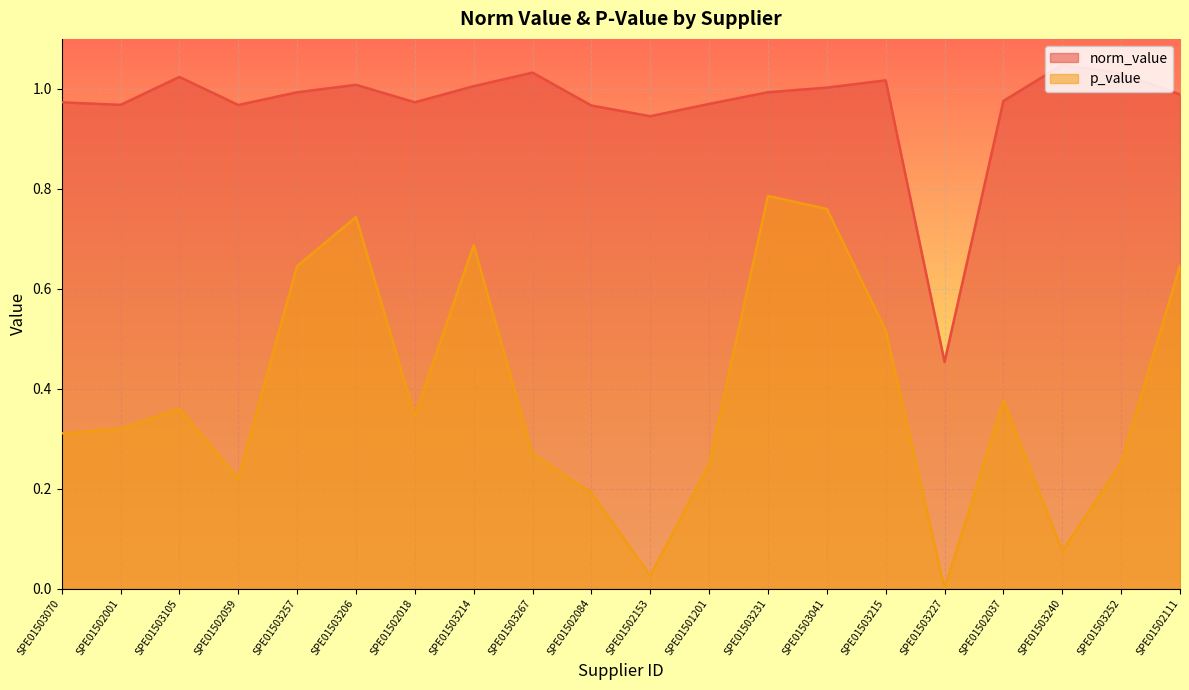

Reading left to right, transcribe all the data shown in this chart.

norm_value: SPE01503070=1.0	SPE01502001=1.0	SPE01503105=1.0	SPE01502059=1.0	SPE01503257=1.0	SPE01503206=1.0	SPE01502018=1.0	SPE01503214=1.0	SPE01503267=1.0	SPE01502084=1.0	SPE01502153=0.9	SPE01501201=1.0	SPE01503231=1.0	SPE01503041=1.0	SPE01503215=1.0	SPE01503227=0.5	SPE01502037=1.0	SPE01503240=1.0	SPE01503252=1.0	SPE01502111=1.0
p_value: SPE01503070=0.3	SPE01502001=0.3	SPE01503105=0.4	SPE01502059=0.2	SPE01503257=0.6	SPE01503206=0.7	SPE01502018=0.3	SPE01503214=0.7	SPE01503267=0.3	SPE01502084=0.2	SPE01502153=0.0	SPE01501201=0.2	SPE01503231=0.8	SPE01503041=0.8	SPE01503215=0.5	SPE01503227=0.0	SPE01502037=0.4	SPE01503240=0.1	SPE01503252=0.3	SPE01502111=0.6